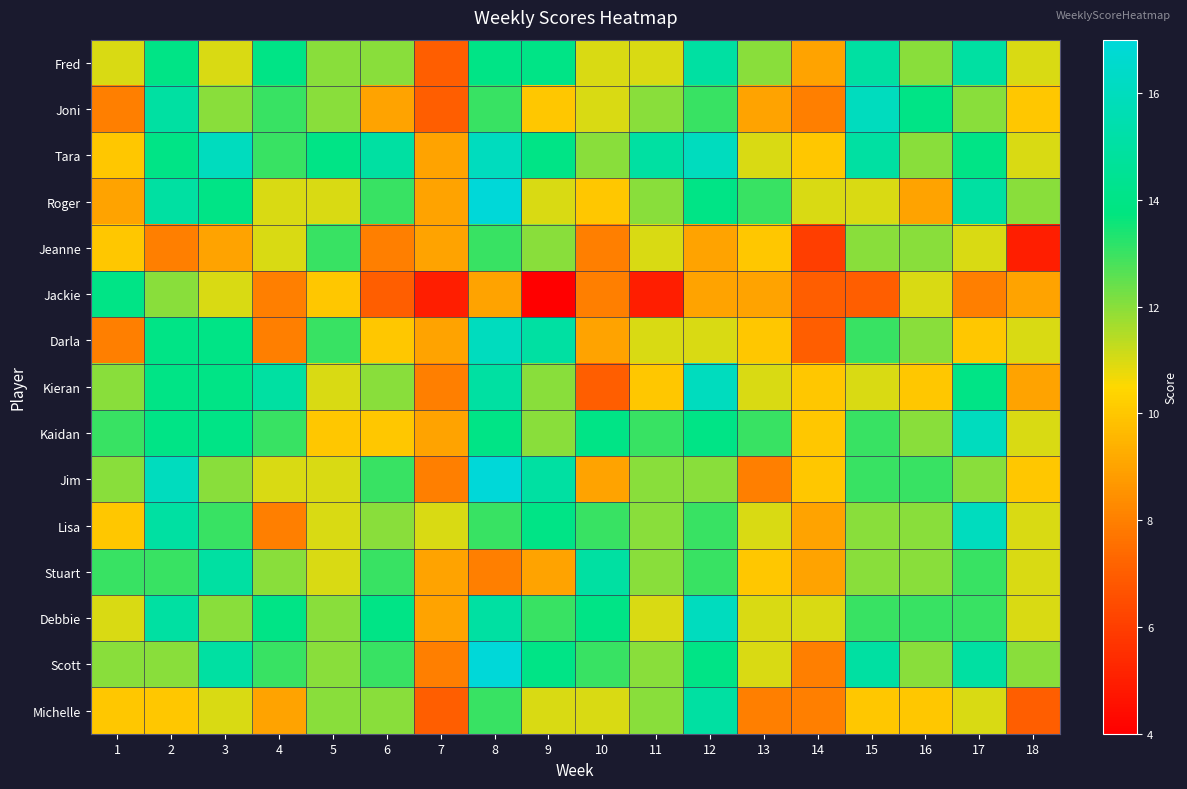

What is the minimum value shown in the chart?

4